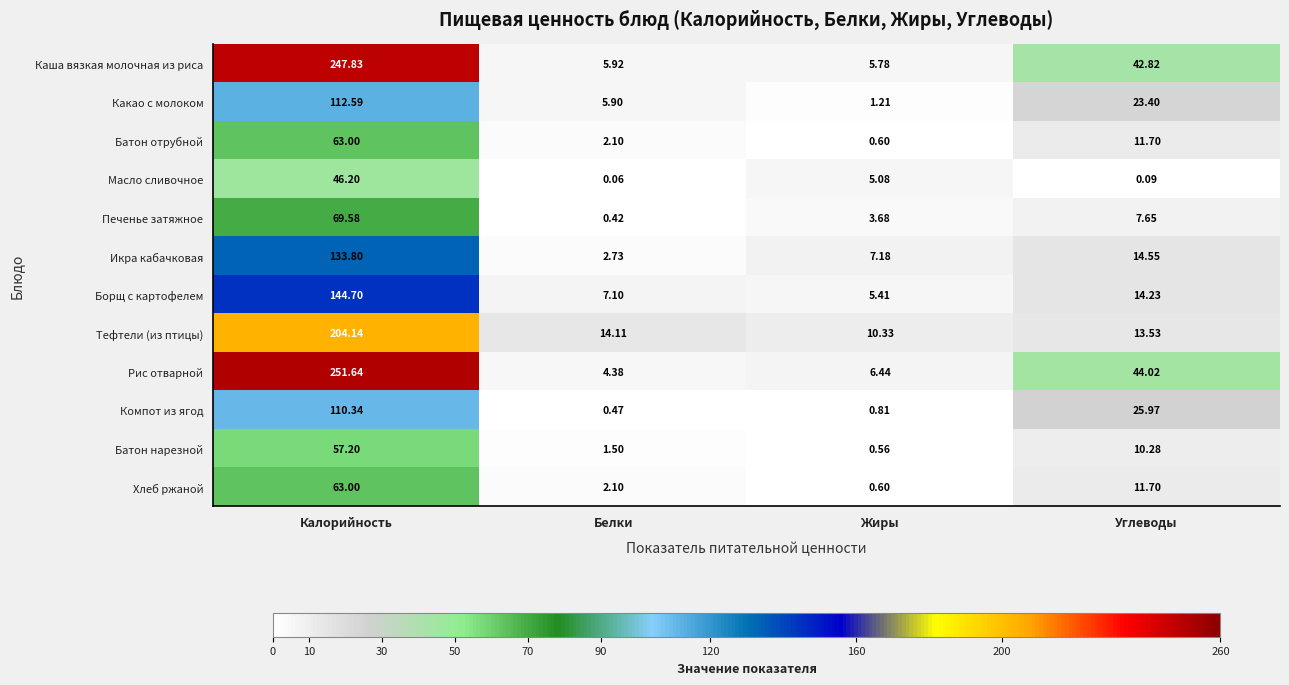

How many data points does each series have?

4